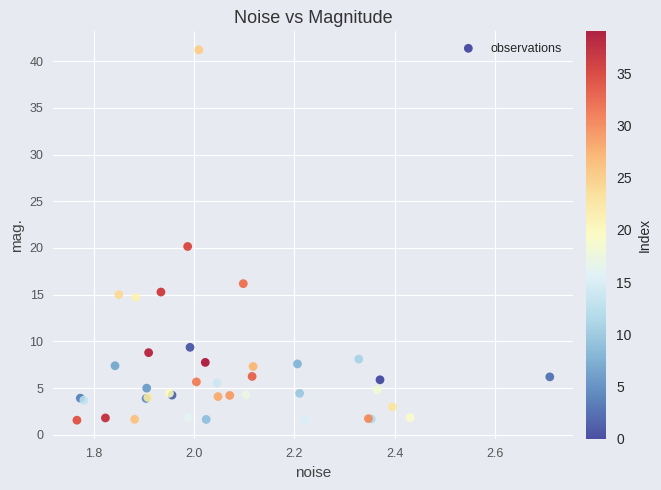

What Y value in the scatter plot is closest to 21?

20.2